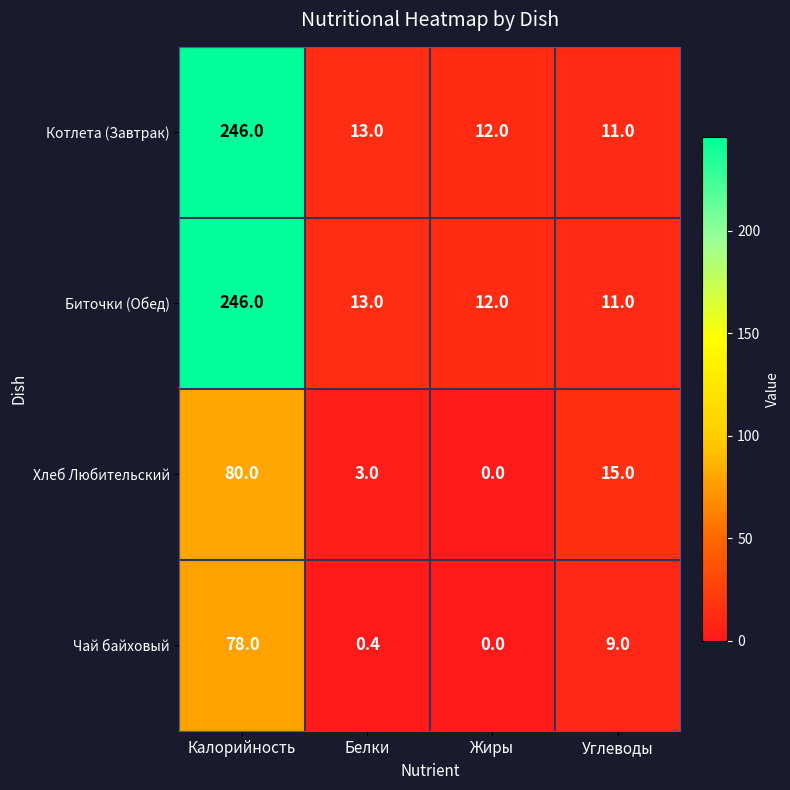

Where is Хлеб Любительский nearest to the value 40?

Углеводы